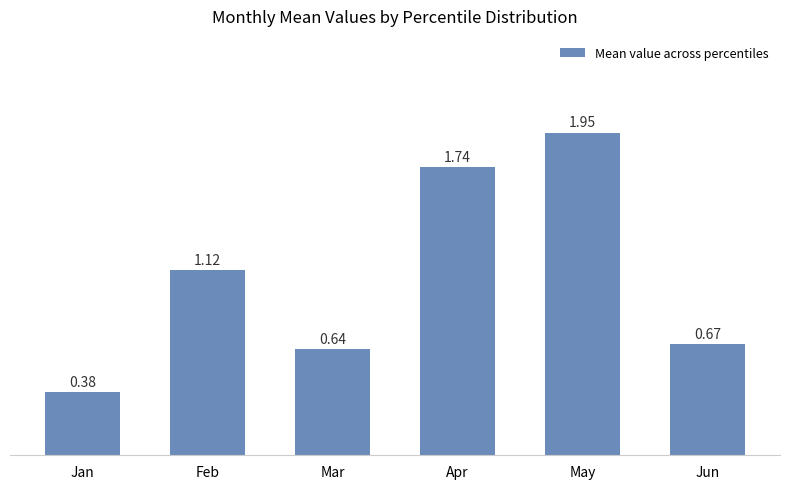

The value at Jun is 1.2. True or false?

False